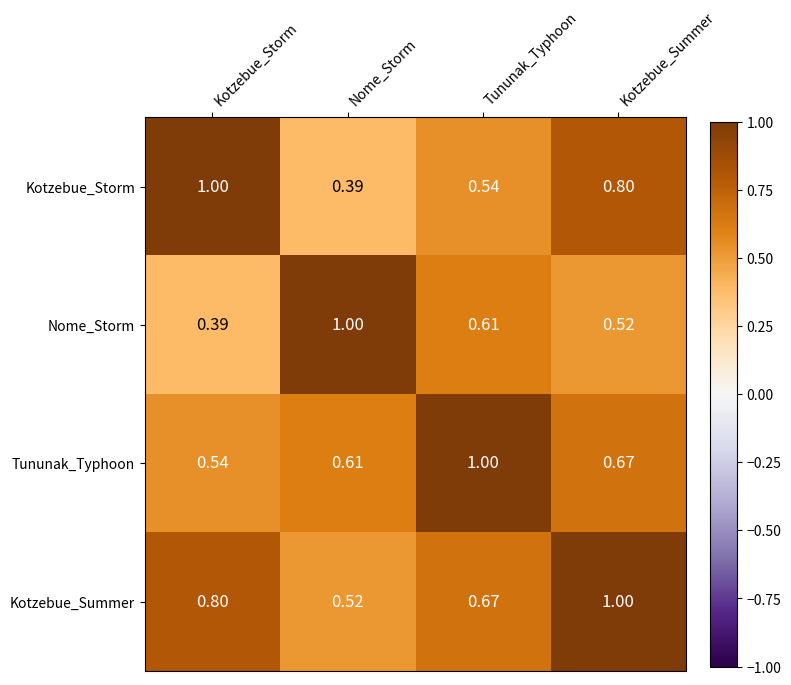

Rank the series at Nome_Storm from lowest to highest value.

Kotzebue_Storm, Kotzebue_Summer, Tununak_Typhoon, Nome_Storm